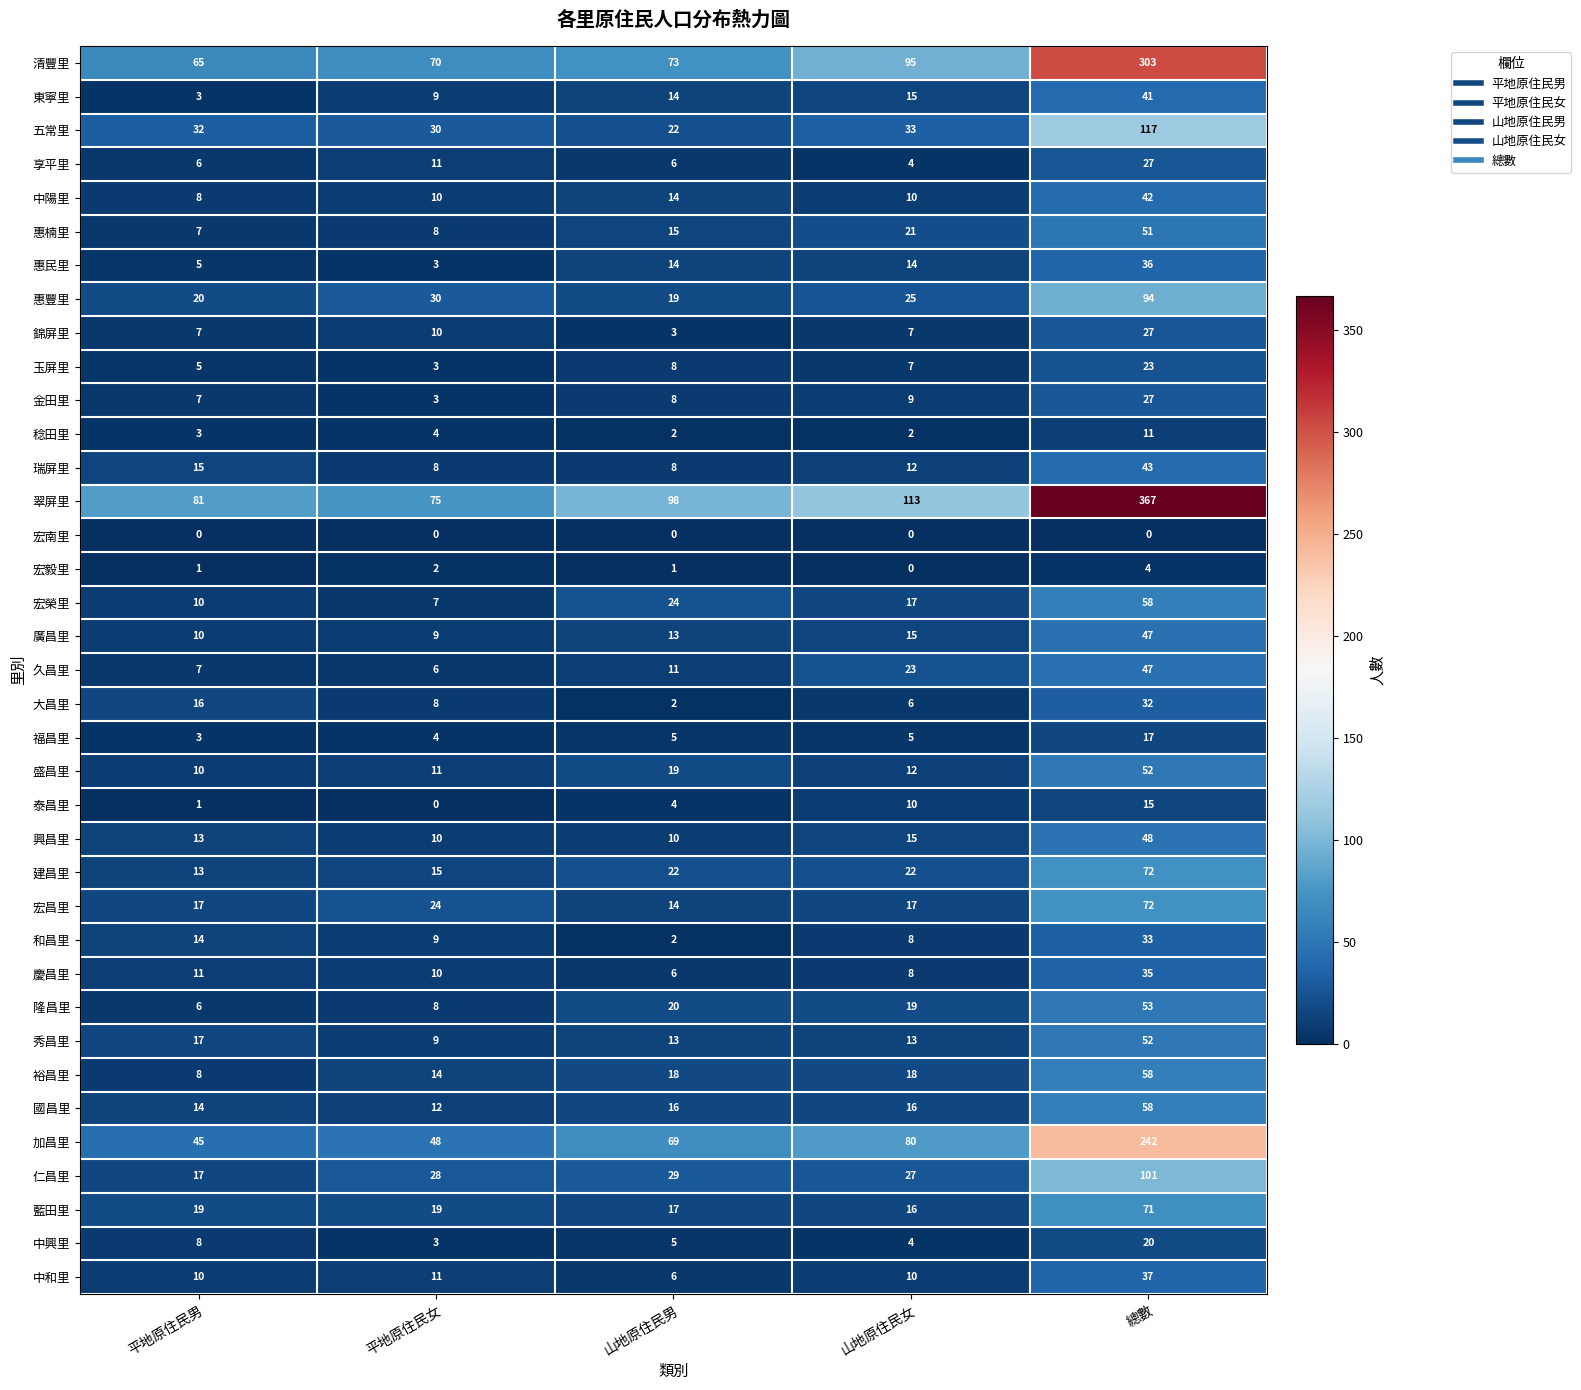

Which series has the largest total across all categories?

翠屏里